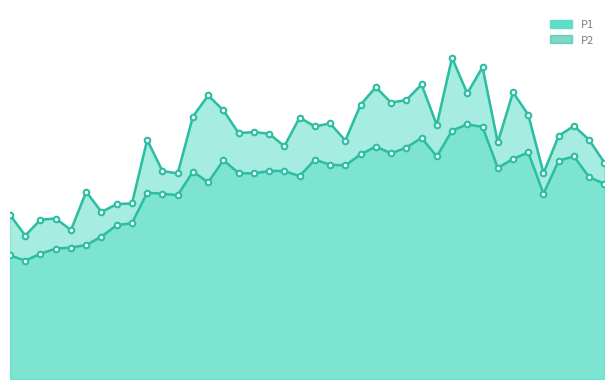

Reading left to right, extract all data points from this chart.

P1: 7.9	6.9	7.7	7.8	7.2	9.1	8.1	8.4	8.5	11.6	10.1	9.9	12.7	13.7	13.0	11.9	11.9	11.8	11.2	12.6	12.2	12.3	11.5	13.2	14.1	13.3	13.5	14.2	12.3	15.5	13.8	15.1	11.4	13.8	12.8	9.9	11.8	12.2	11.6	10.4
P2: 6.0	5.7	6.0	6.3	6.3	6.5	6.9	7.4	7.5	9.0	8.9	8.9	10.0	9.5	10.6	9.9	9.9	10.1	10.1	9.8	10.6	10.3	10.3	10.8	11.2	10.9	11.2	11.7	10.8	12.0	12.3	12.2	10.2	10.6	10.9	8.9	10.6	10.8	9.8	9.4